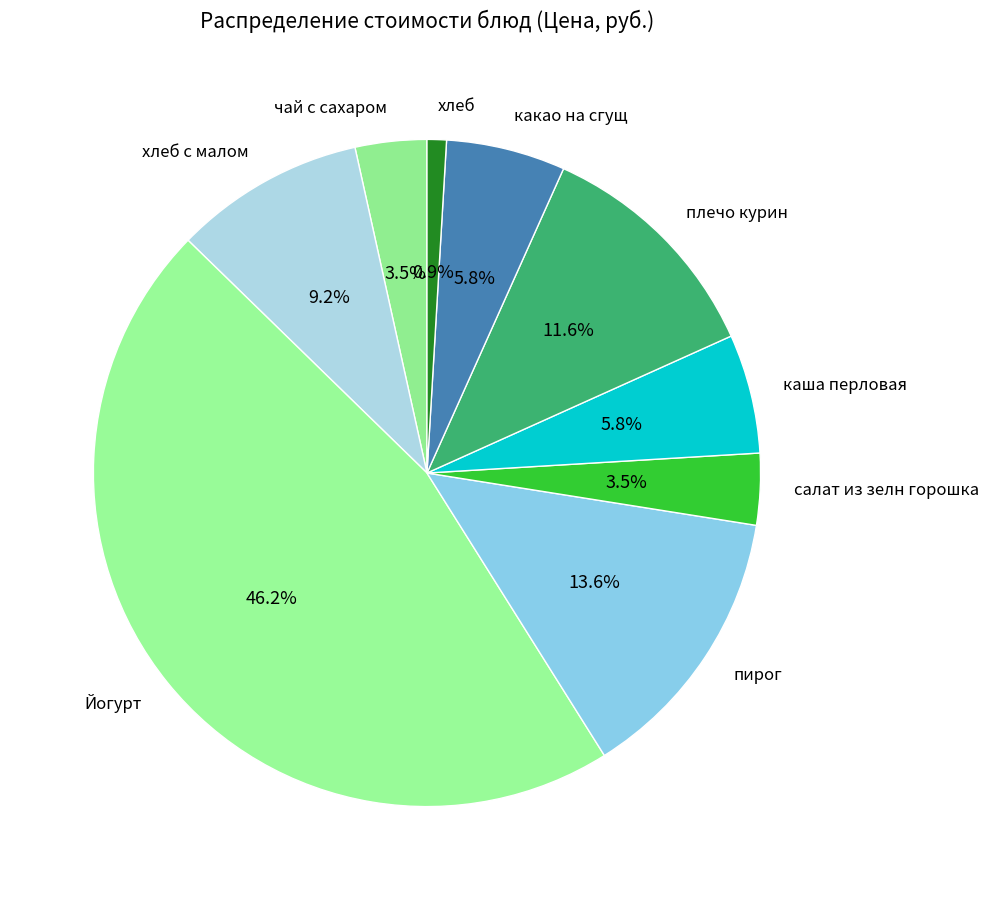

What percentage is NOT represented by плечо курин?

88.4%